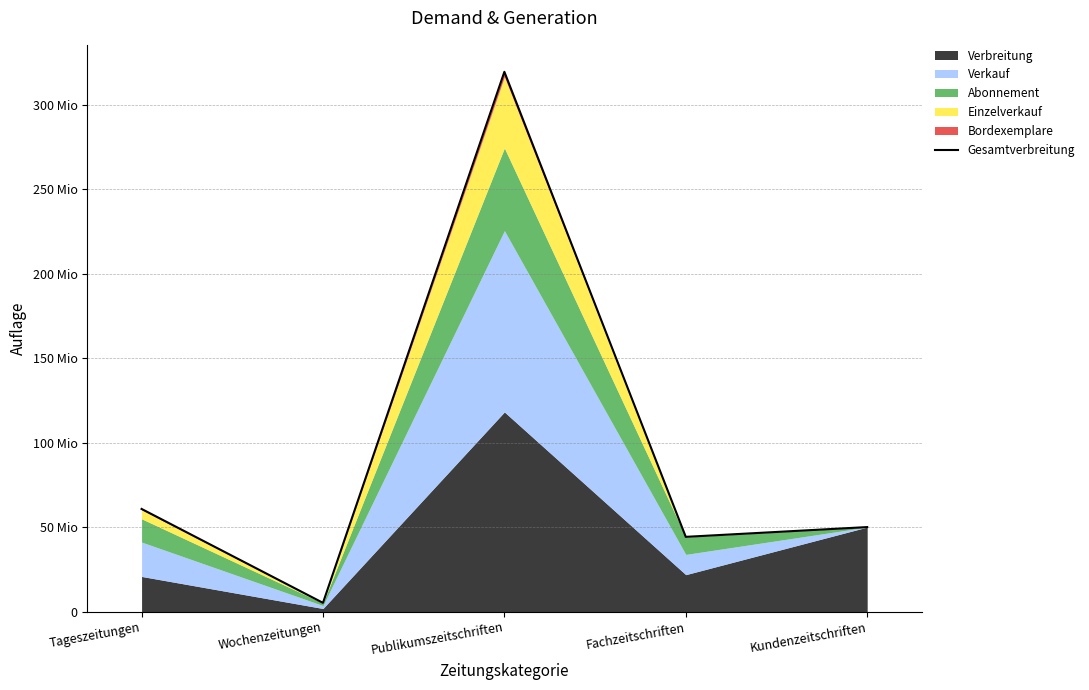

At which label is the value closest to 162368838?

Tageszeitungen